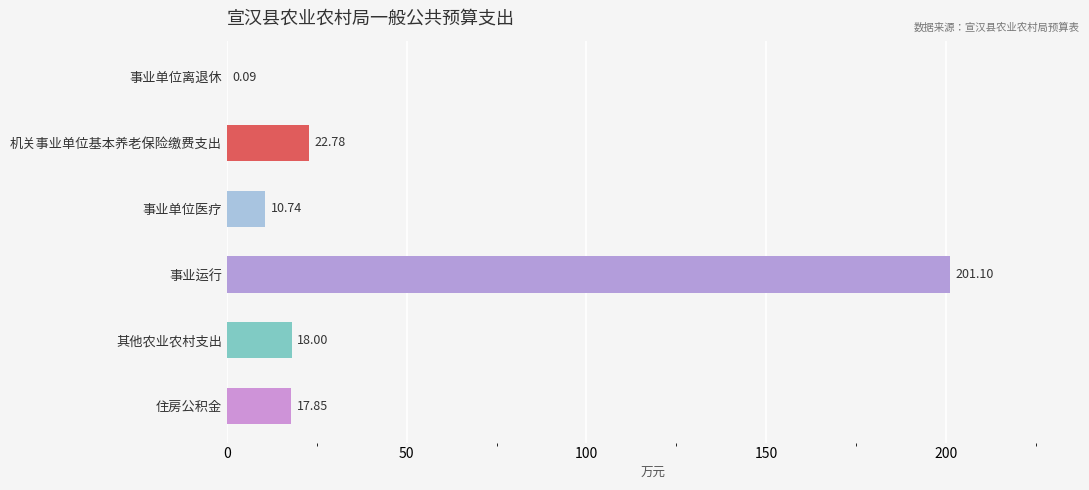

Which label corresponds to the largest value in the chart?

事业运行